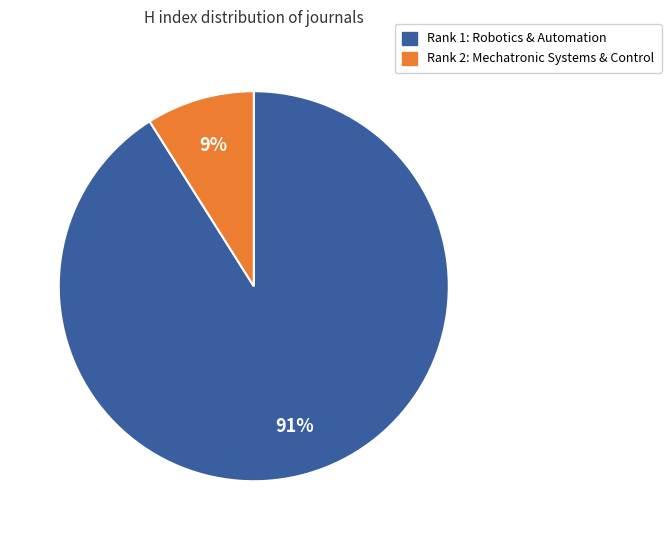

To the nearest percent, what is the difference between the largest and smallest slice percentages?

82%